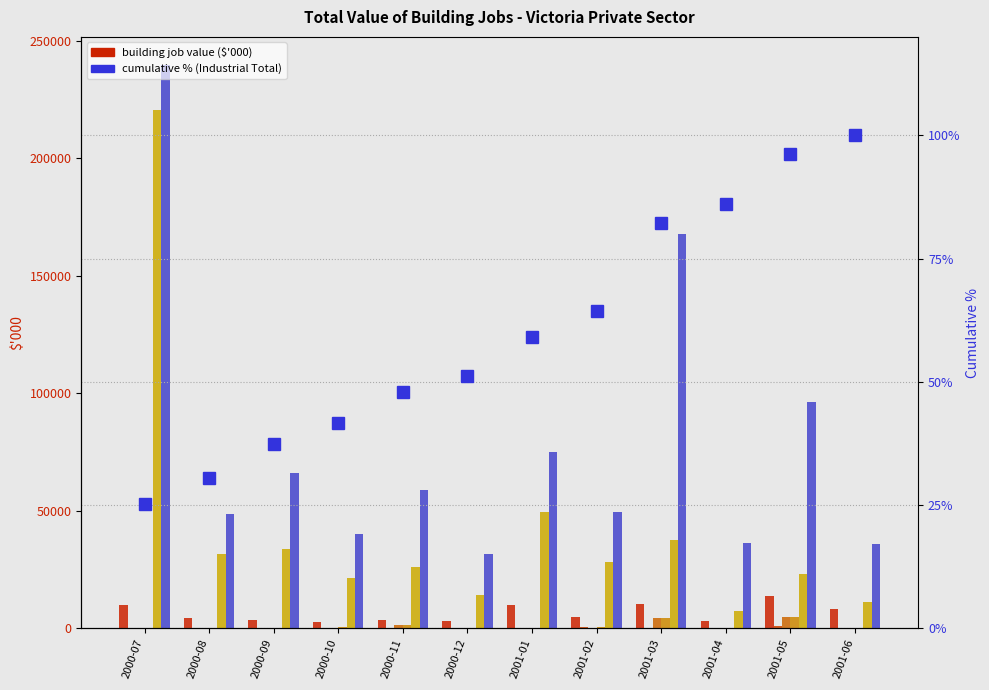

The value of Commercial Buildings - Total at 2000-12 is -1823. True or false?

False